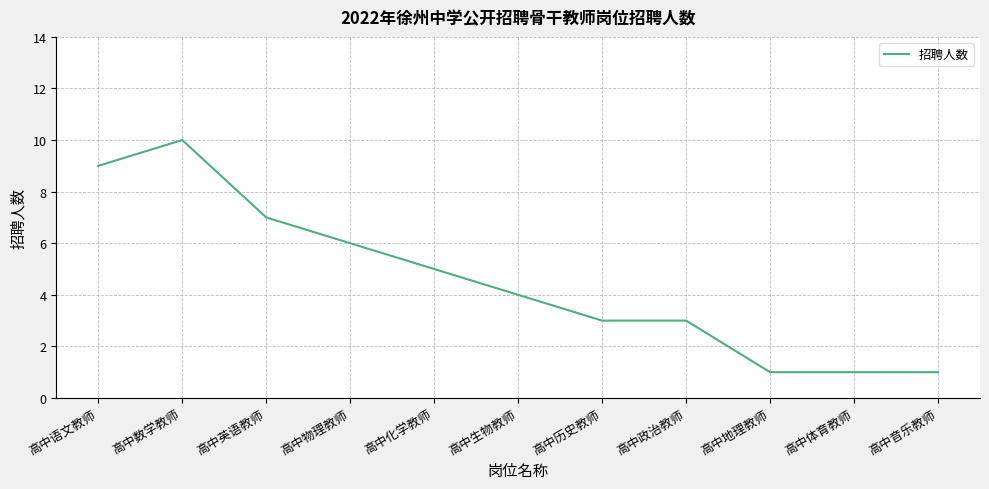

What is the difference between the second highest and minimum values?

8